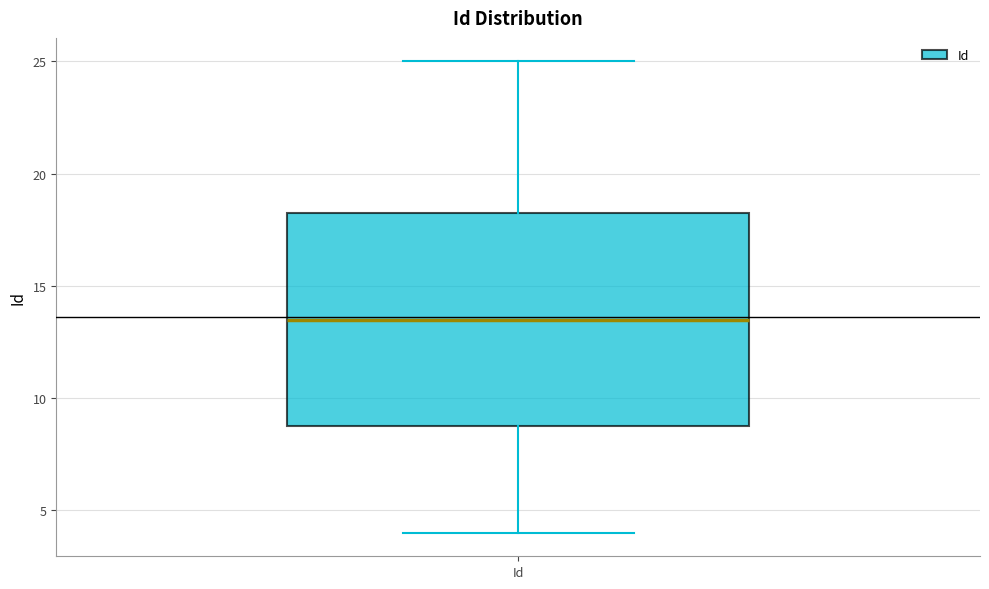

Transcribe this box plot: give where the median line is, the range the box spans, and where the two whiskers end, as read against the y-axis. The values are not printed on the chart, so give them approximately, as read against the axis.

median 13.5, box 9.0 to 18.5, whiskers 4.0 to 25.0